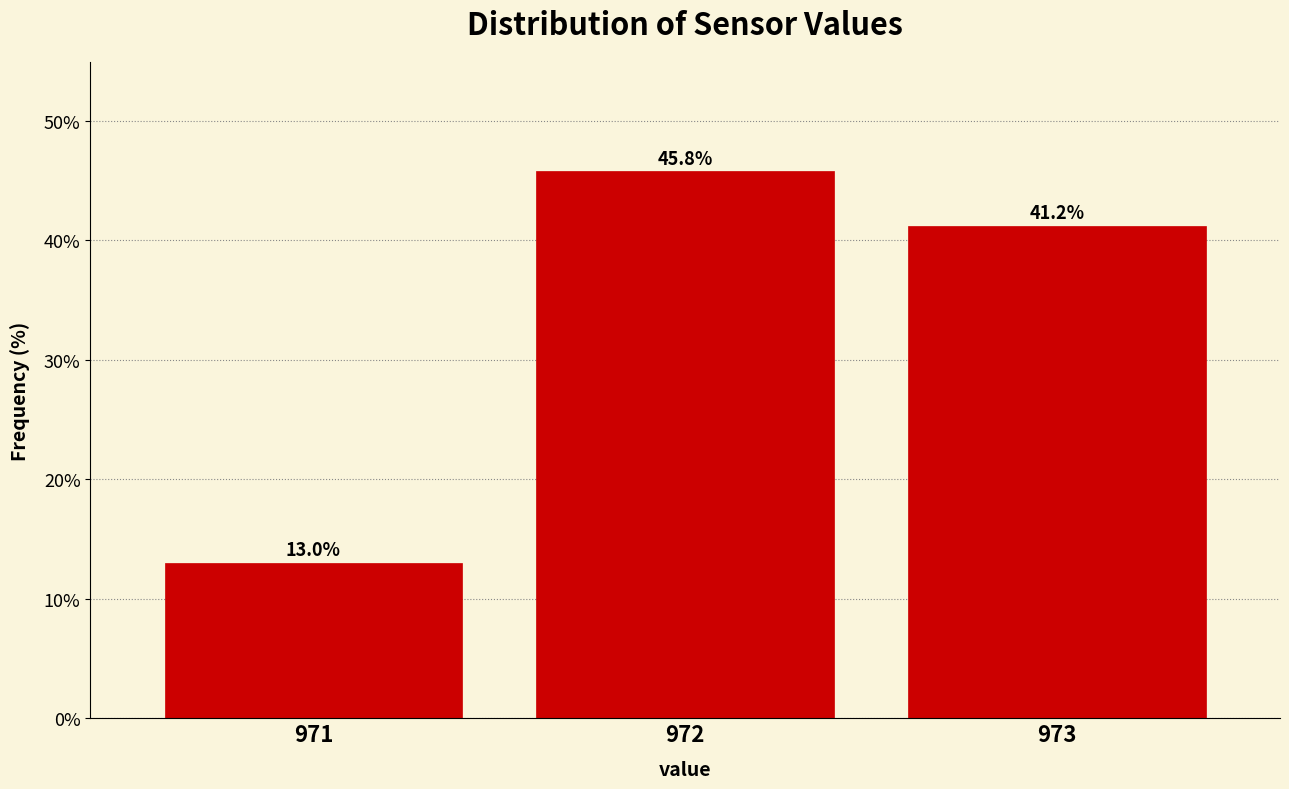

Reading right to left, extract all data points from this chart.

41.2	45.8	13.0